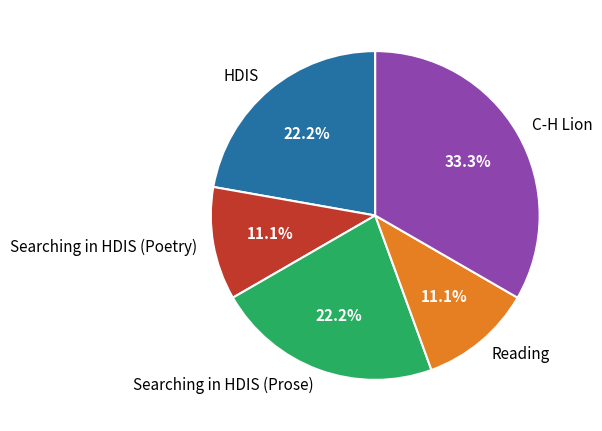

What is the largest slice in the pie chart?

C-H Lion